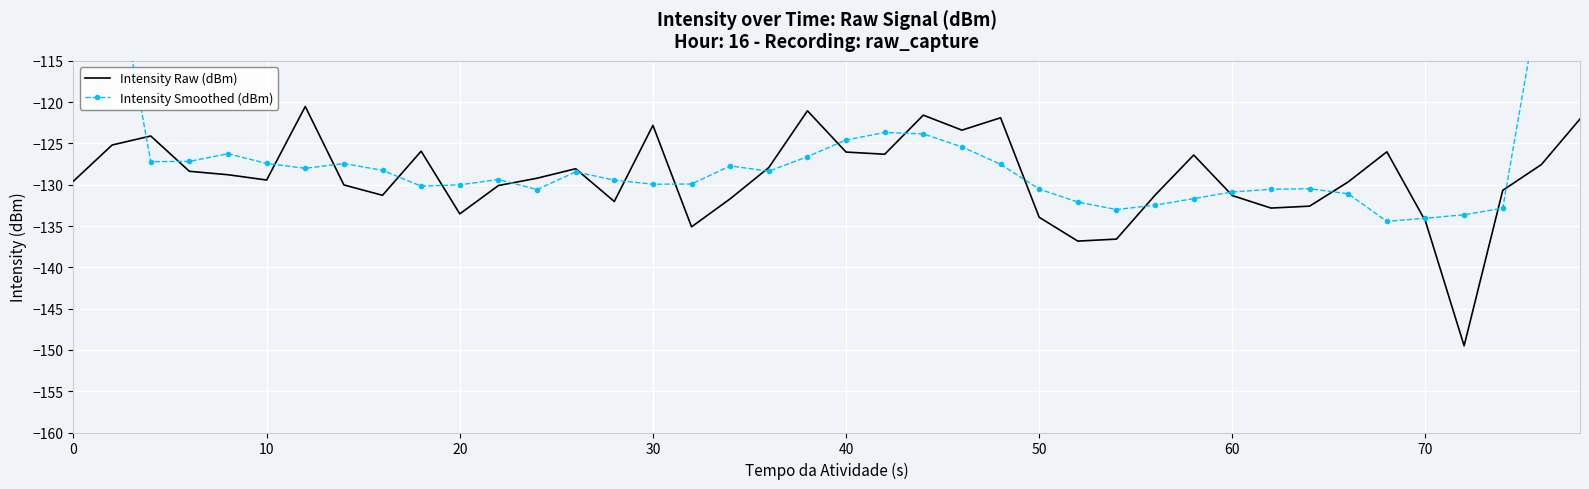

True or false: Intensity Smoothed (dBm) has more than 0 interior local peaks.

True